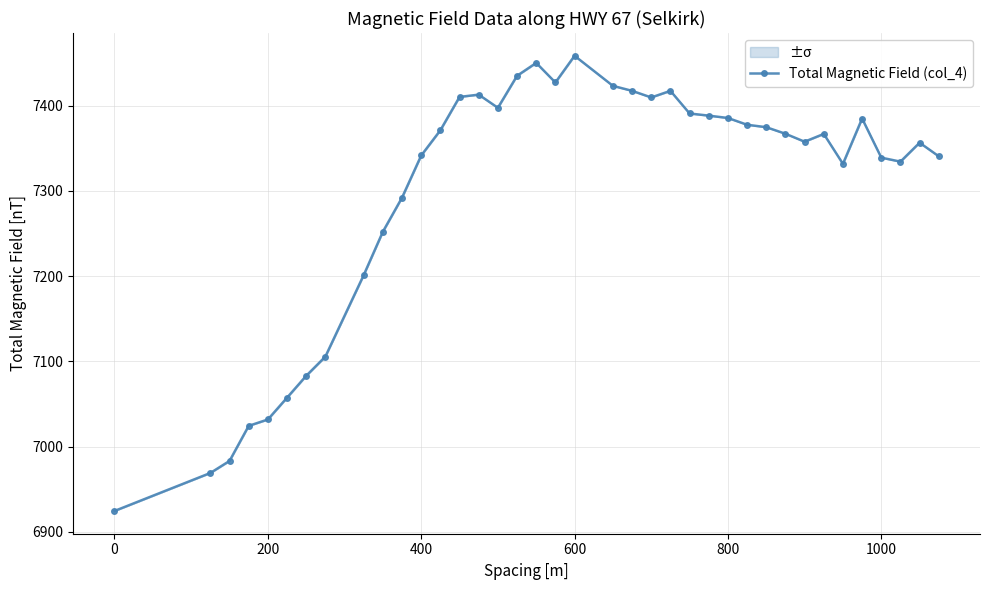

What is the average value?

7299.9